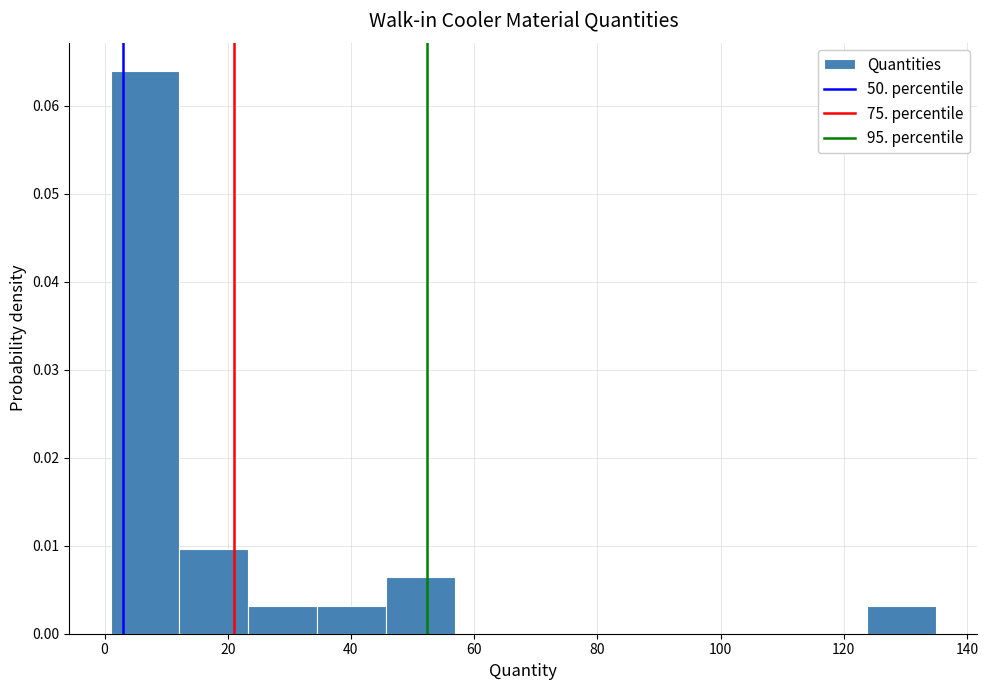

Reading left to right, list every bar in this chart as the range it spans on the x-axis followed by its height. Neither the bar edges nor the heights are printed on the chart, so give them approximately, as read against the axes.

2 to 12: 0.064
12 to 24: 0.010
24 to 34: 0.003
34 to 46: 0.003
46 to 56: 0.006
56 to 68: 0
68 to 80: 0
80 to 90: 0
90 to 102: 0
102 to 112: 0
112 to 124: 0
124 to 136: 0.003